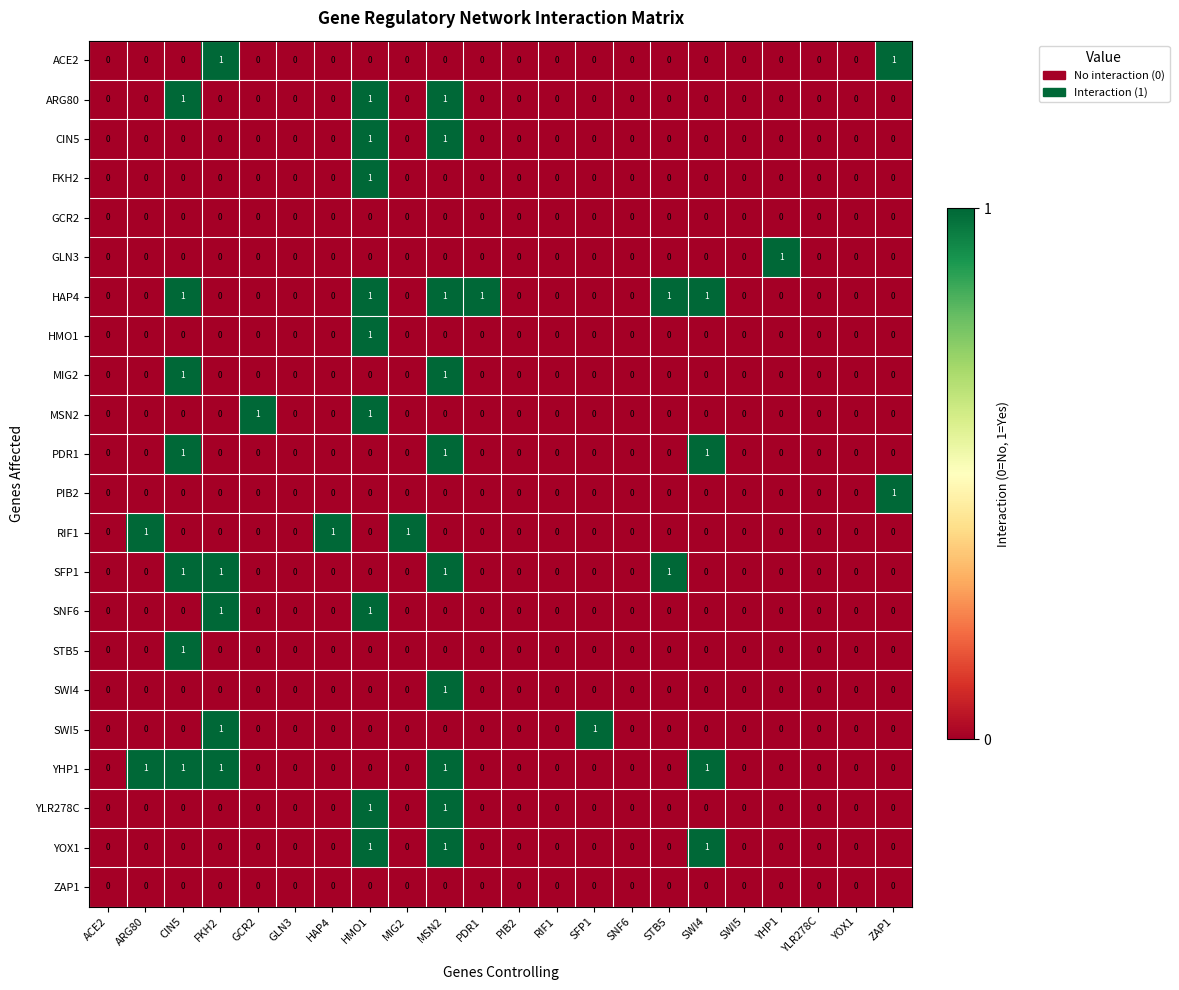

What is the sum of all YOX1 values?

3